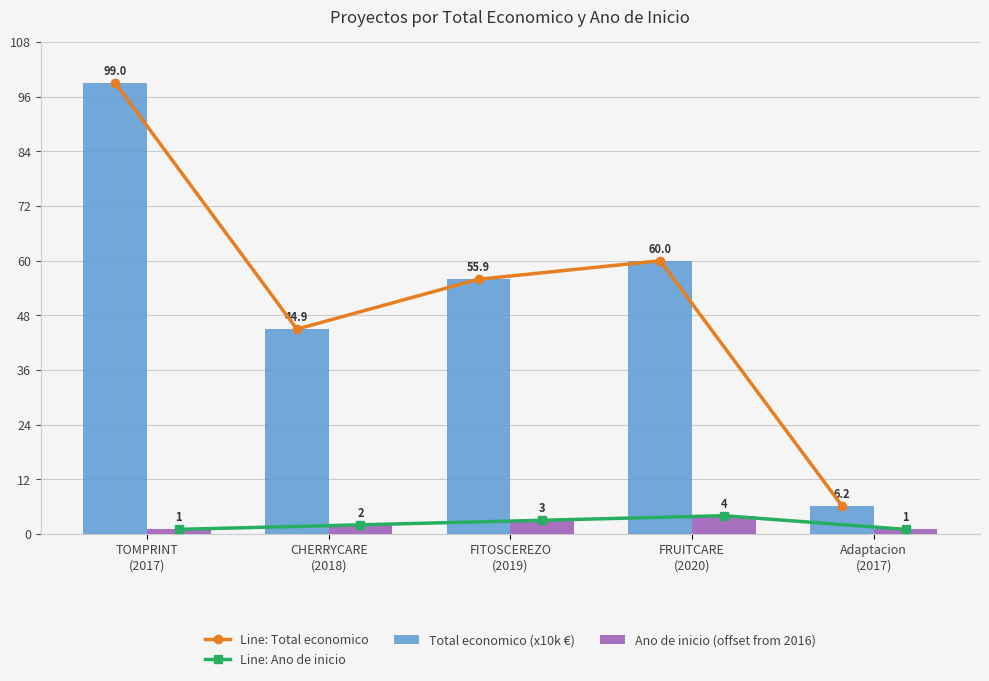

Between CHERRYCARE
(2018) and FRUITCARE
(2020), which series saw the biggest shift?

Line: Total economico